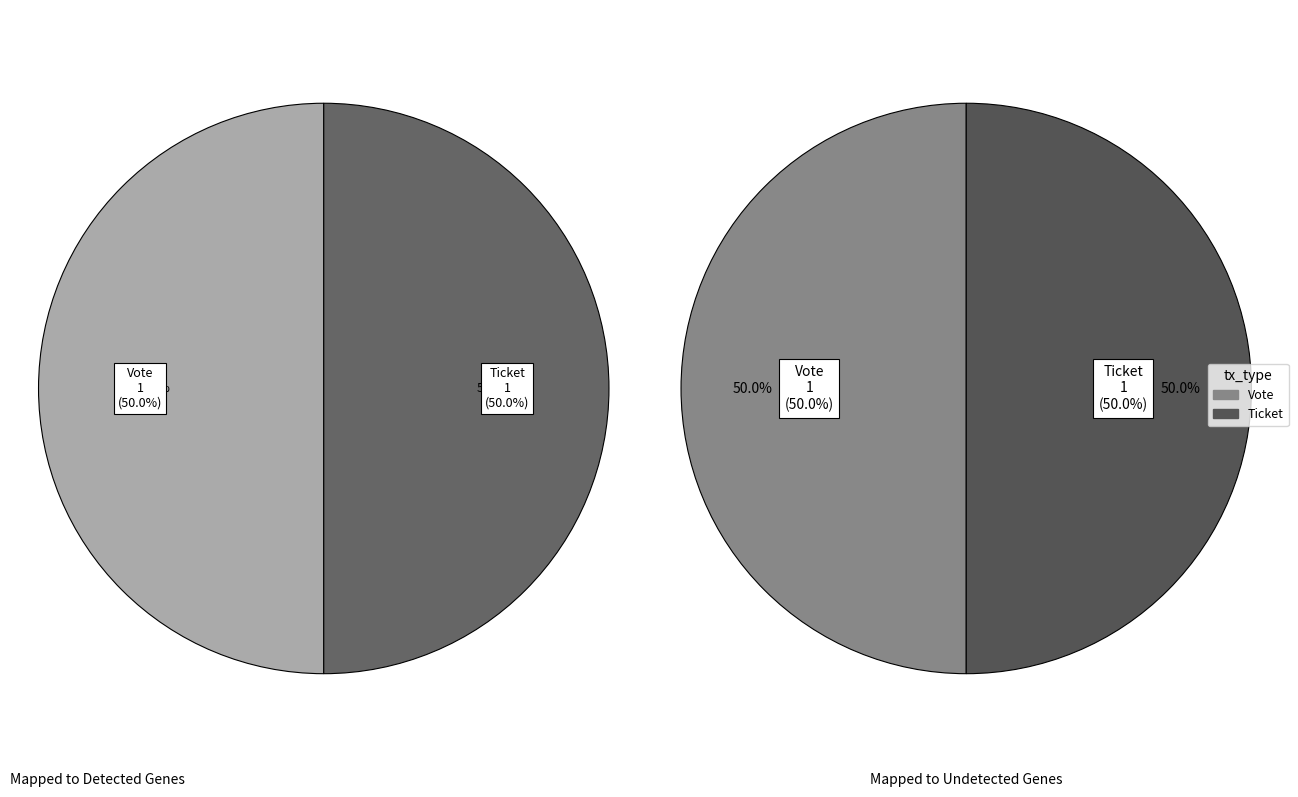

Between Ticket and Vote, which is larger?

Vote